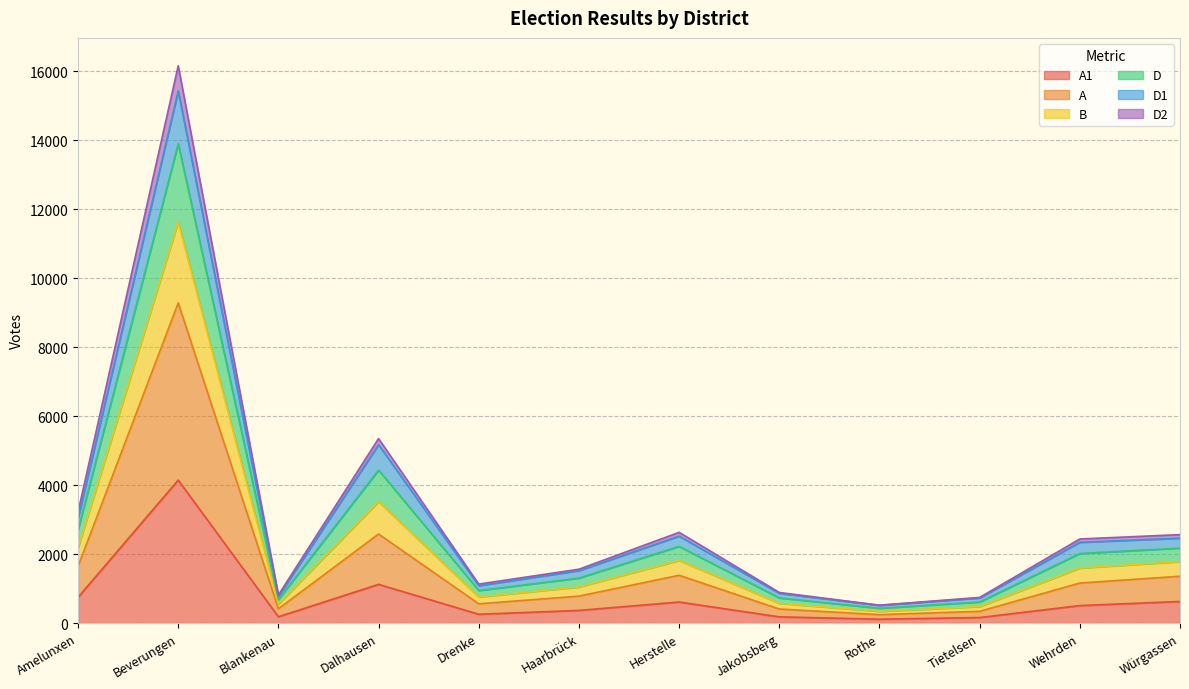

What is the maximum value shown in the chart?

16163